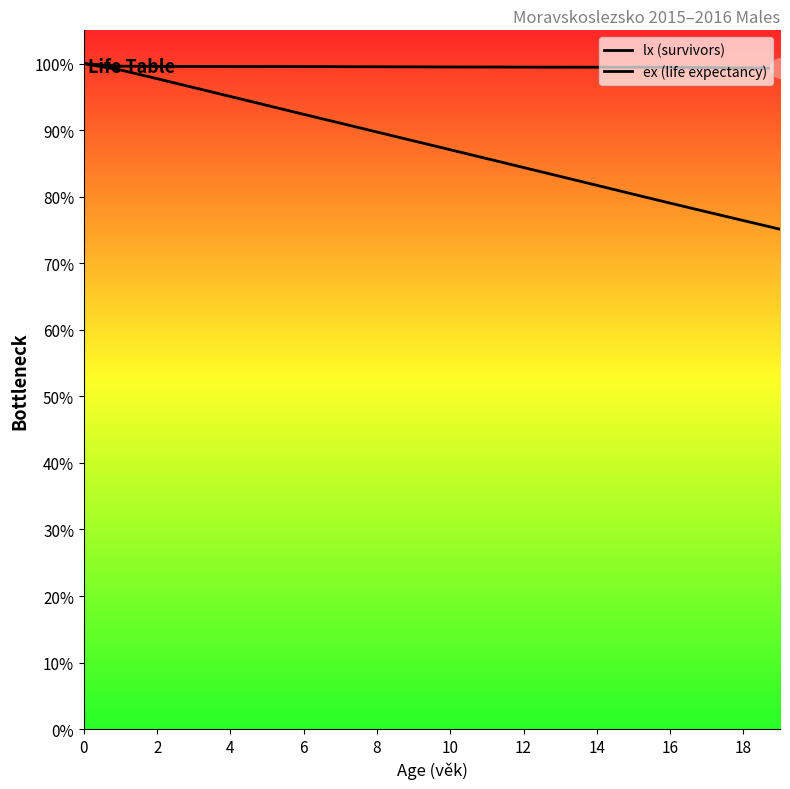

Reading left to right, transcribe all the data shown in this chart.

lx (survivors): 100.0	99.6	99.6	99.6	99.6	99.6	99.6	99.5	99.5	99.5	99.5	99.5	99.5	99.5	99.5	99.5	99.4	99.4	99.4	99.3
ex (life expectancy): 100.0	99.0	97.7	96.4	95.1	93.7	92.4	91.1	89.7	88.4	87.1	85.7	84.4	83.1	81.7	80.4	79.0	77.7	76.4	75.1